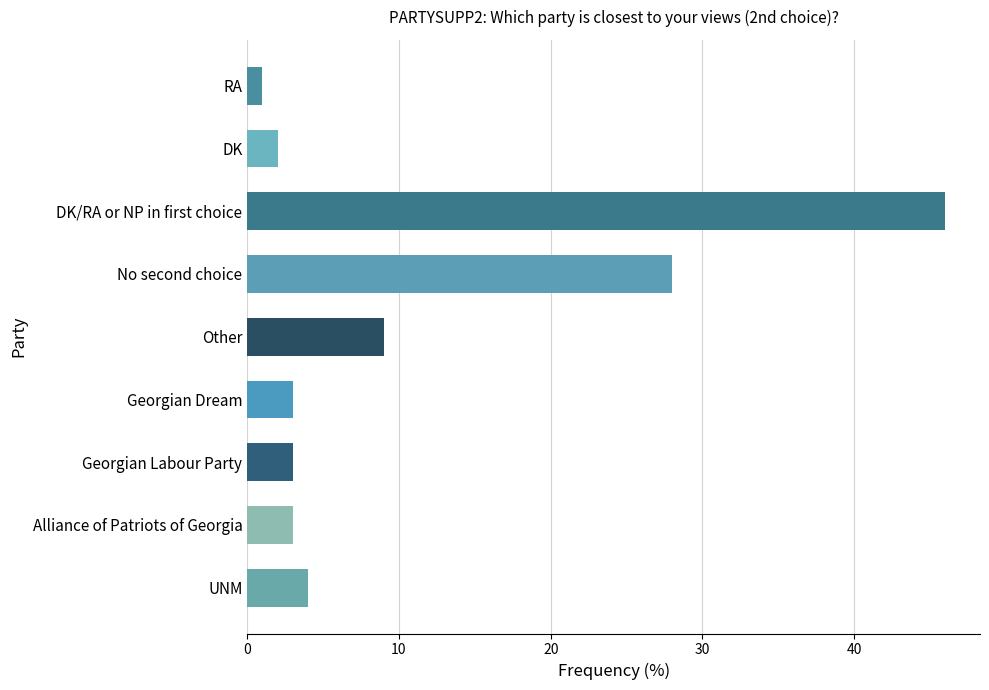

What value does the data have at UNM, to the nearest 5?

5